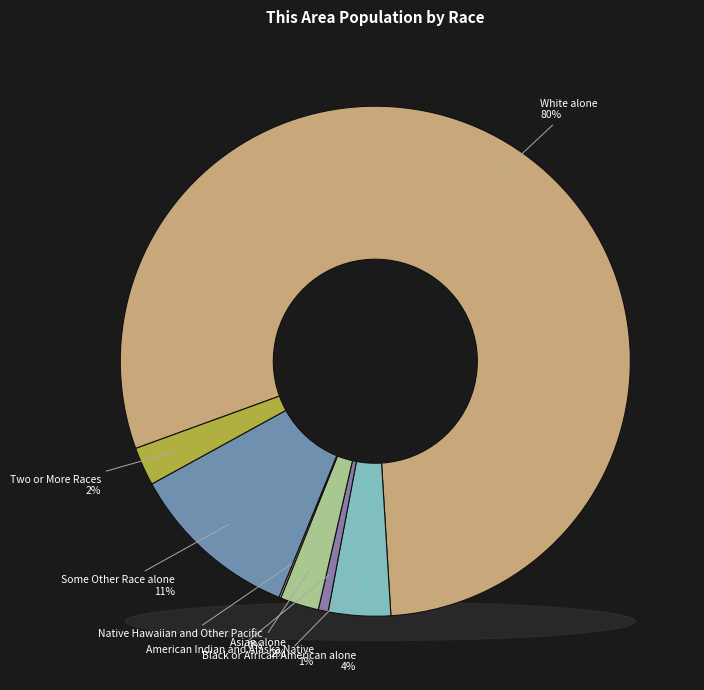

Count the number of slices in the pie.

7